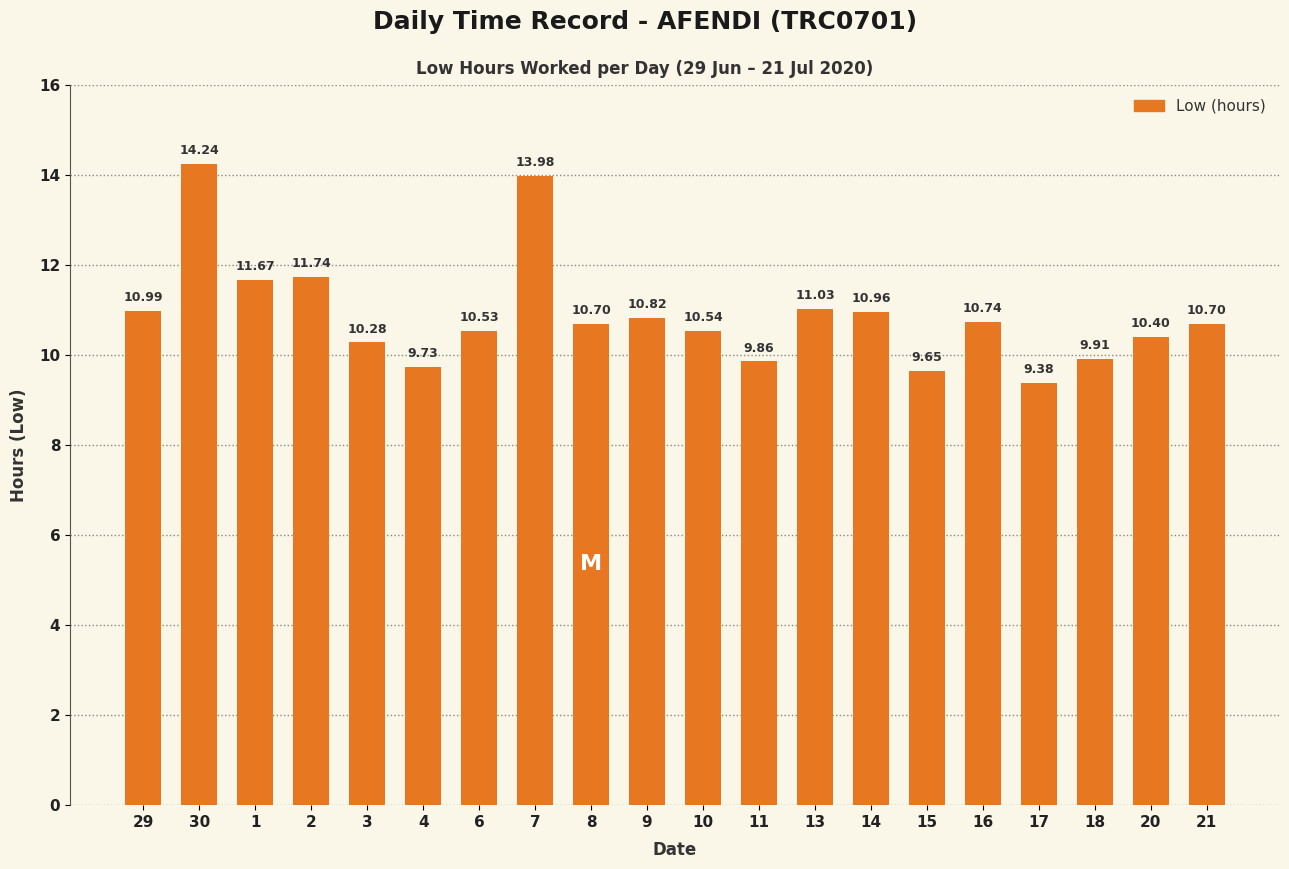

Count the number of data series in this chart.

1